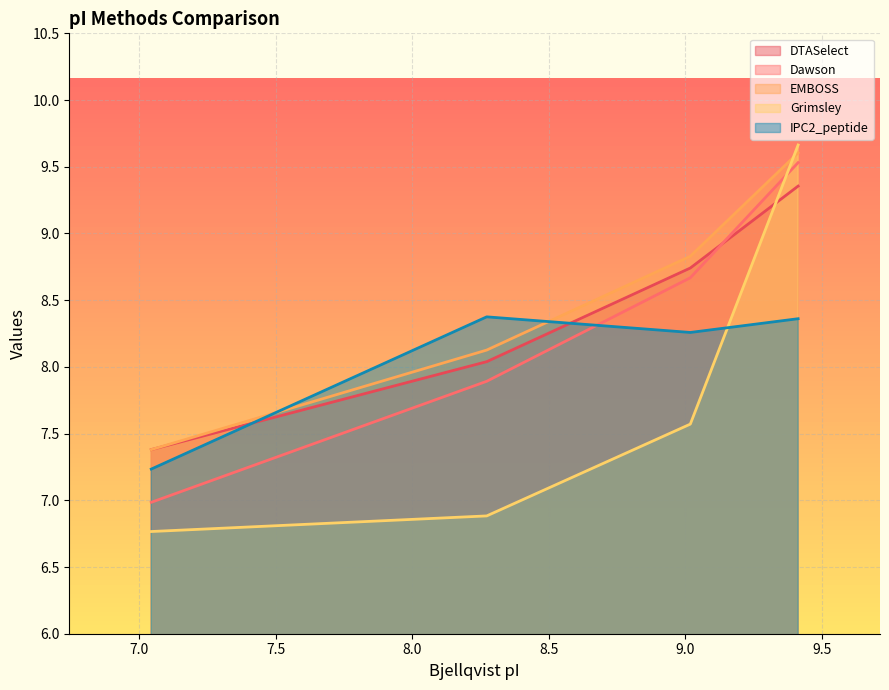

What are all the series names shown in the legend?

DTASelect, Dawson, EMBOSS, Grimsley, IPC2_peptide